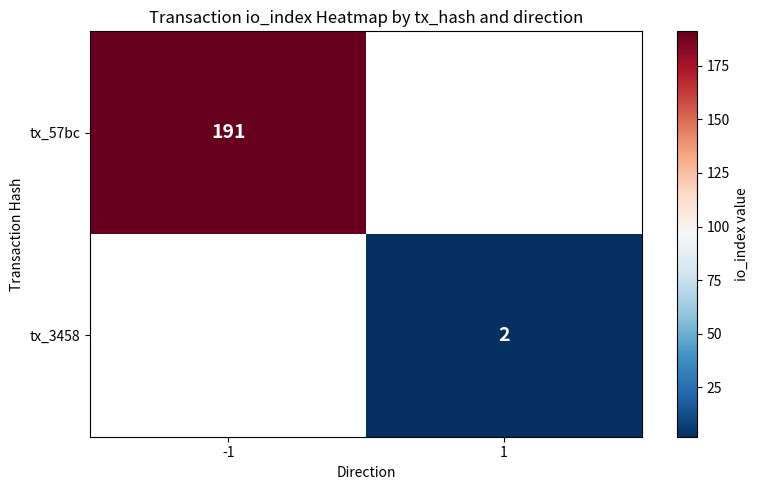

Is it true that tx_3458 equals 1 at 1?

False